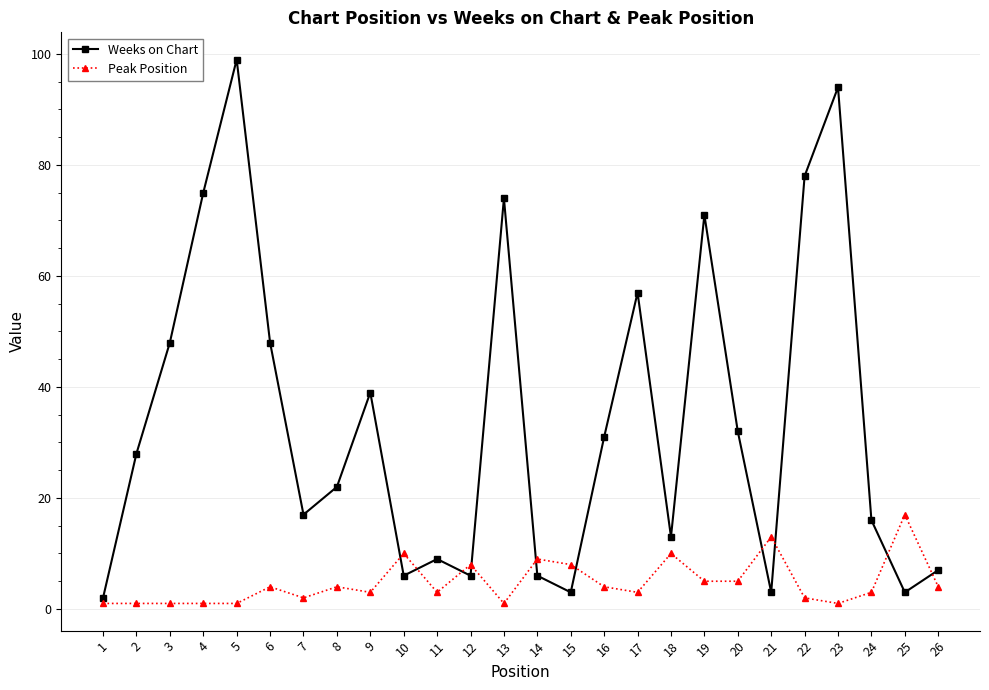

The Weeks on Chart series shows 114 at 19. True or false?

False